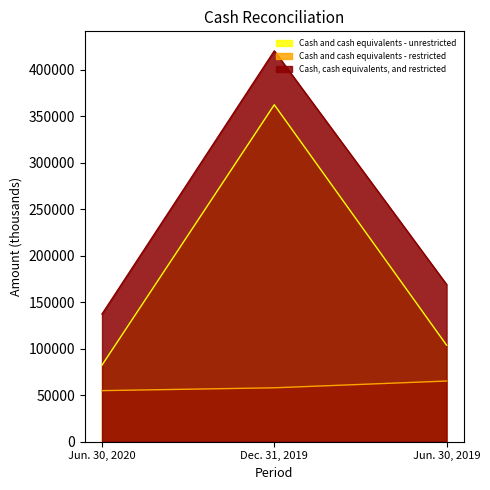

Count the number of categories in the chart.

3